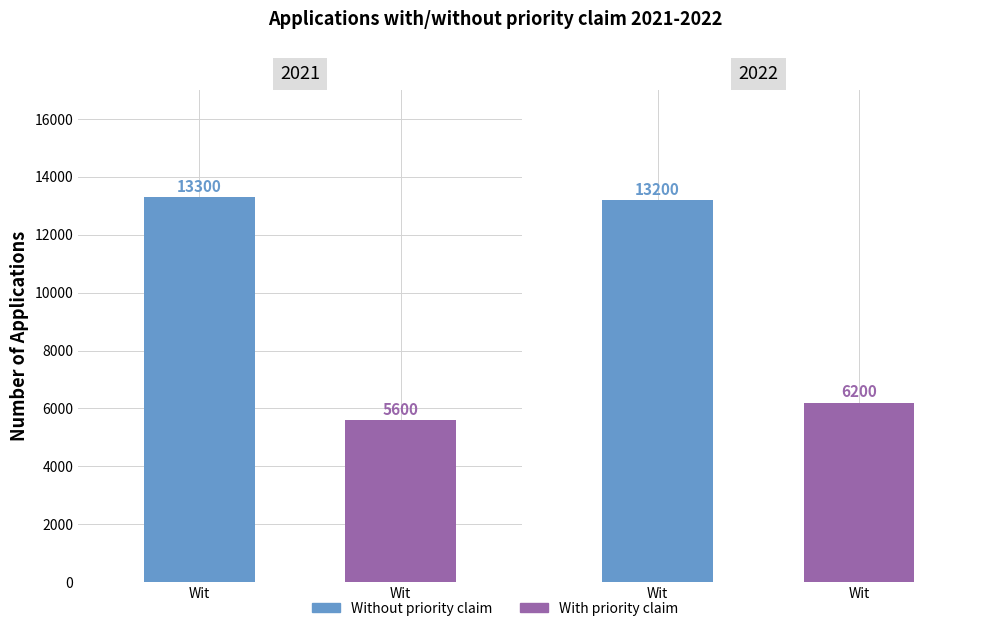

Which series has the largest total across all categories?

Without priority claim